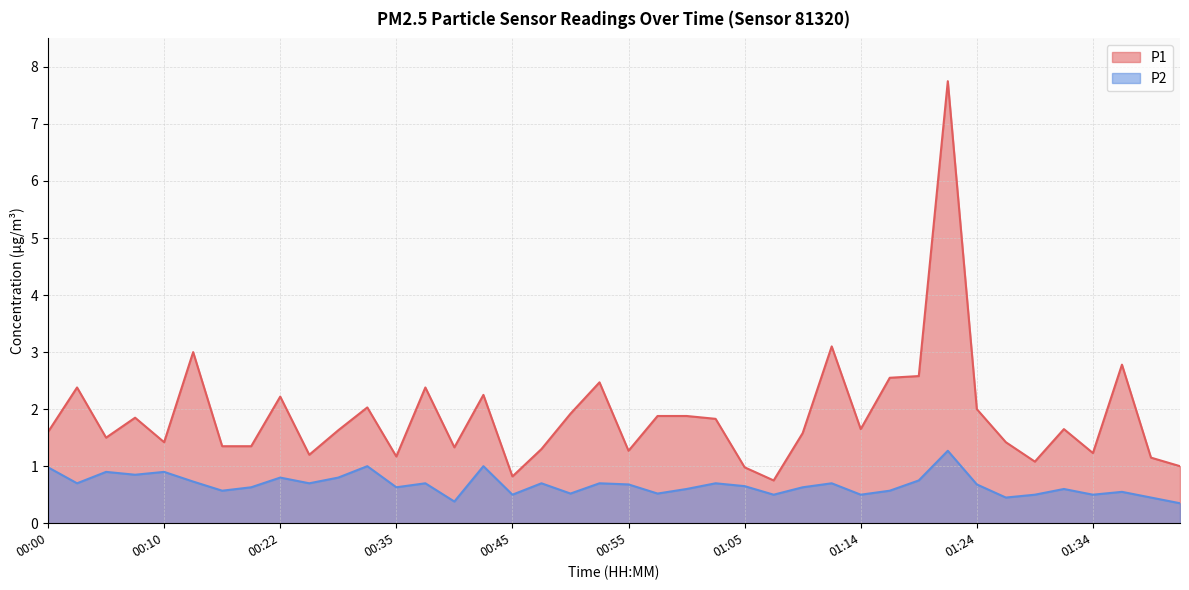

Which series changed the most between 00:52 and 01:24?

P1